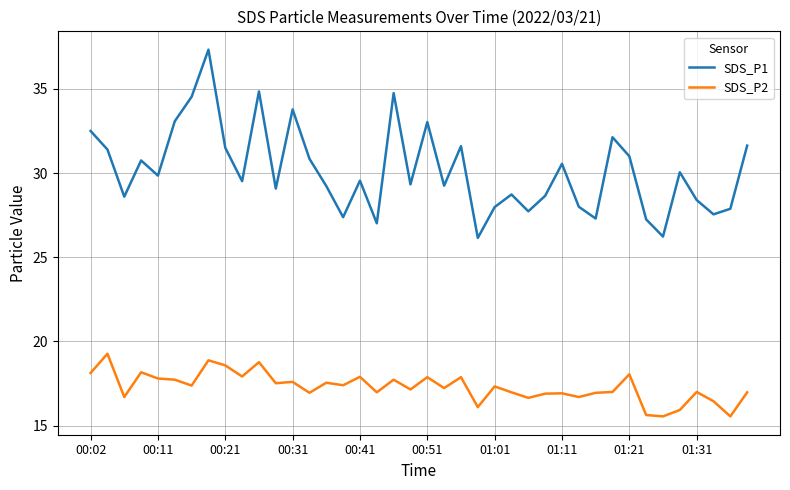

True or false: SDS_P2 and SDS_P1 cross at least once.

False